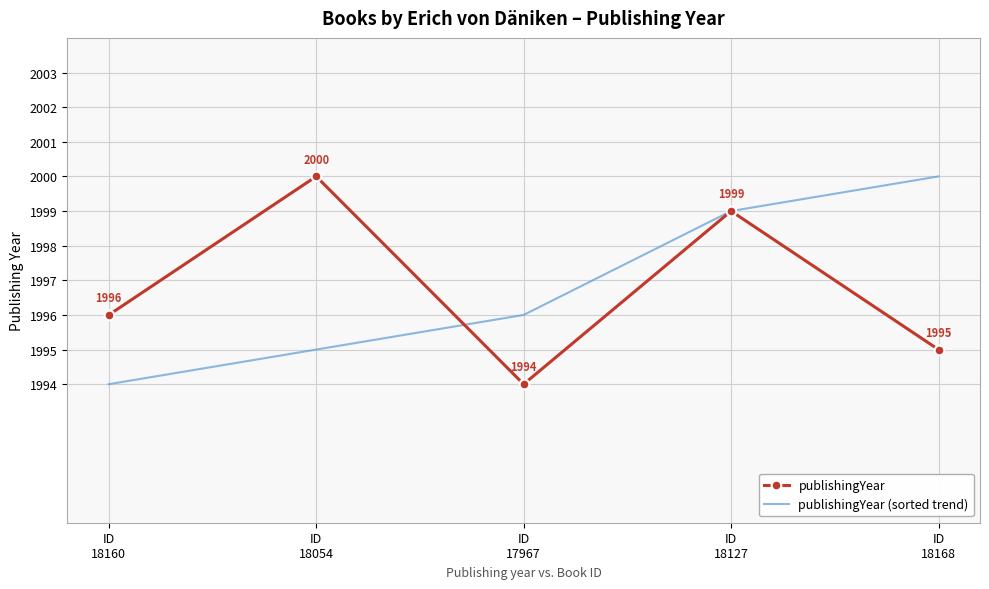

What is the smallest value displayed?

1994